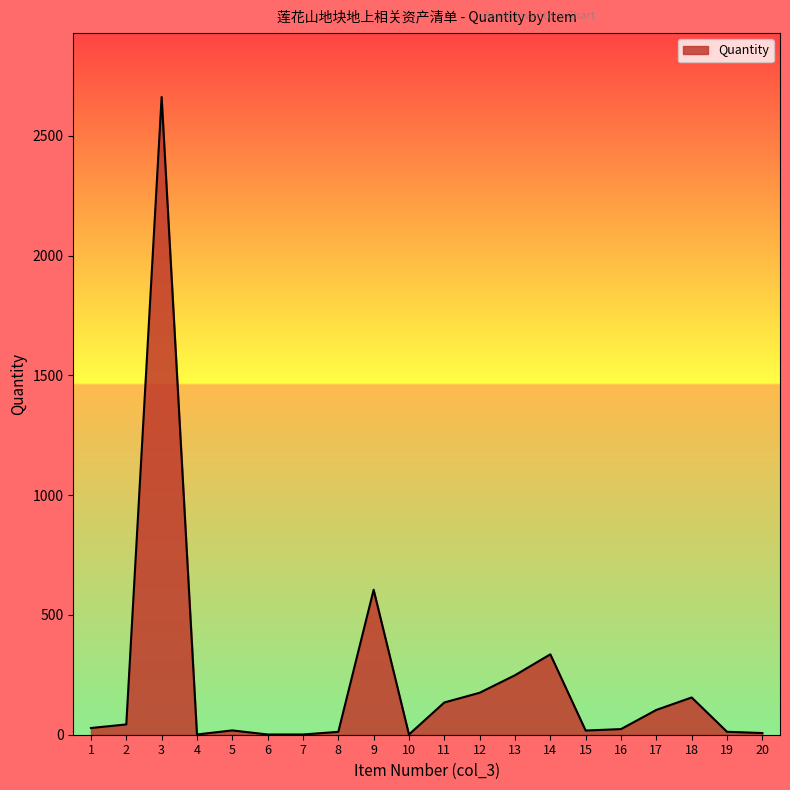

What is the sum of all values?

4585.0